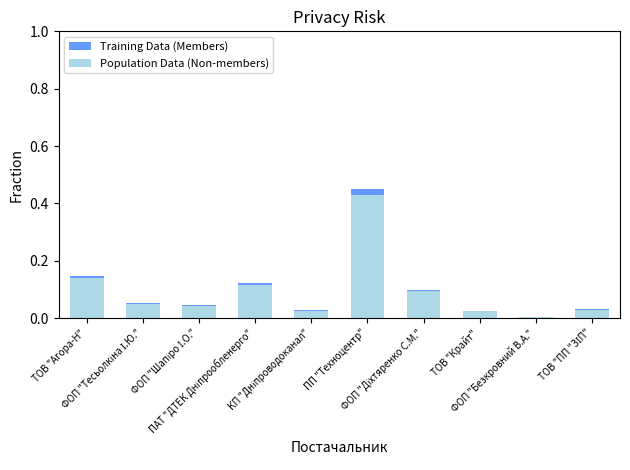

How many bars are there in total?

20